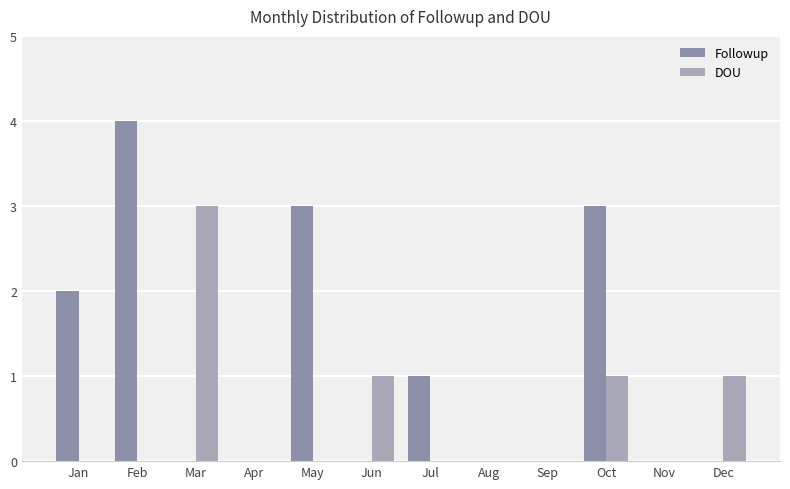

Which series has the largest total across all categories?

Followup